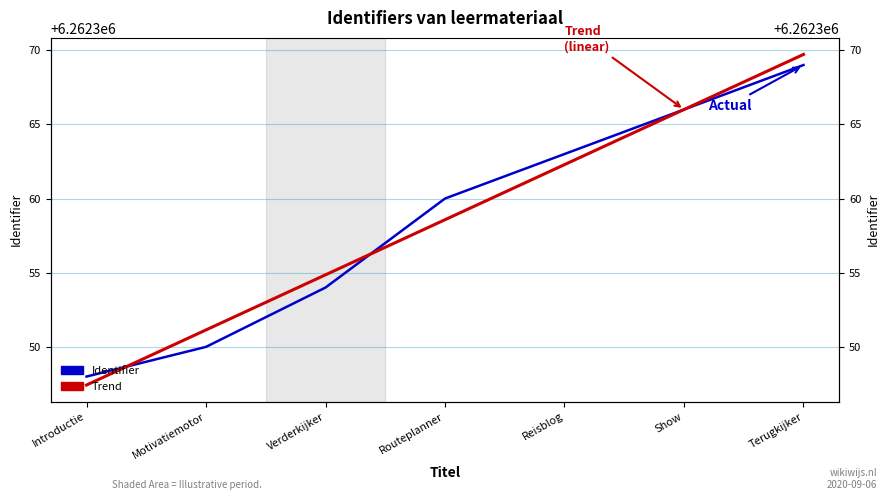

What is the difference between the highest and lowest values at Motivatiemotor?

1.1